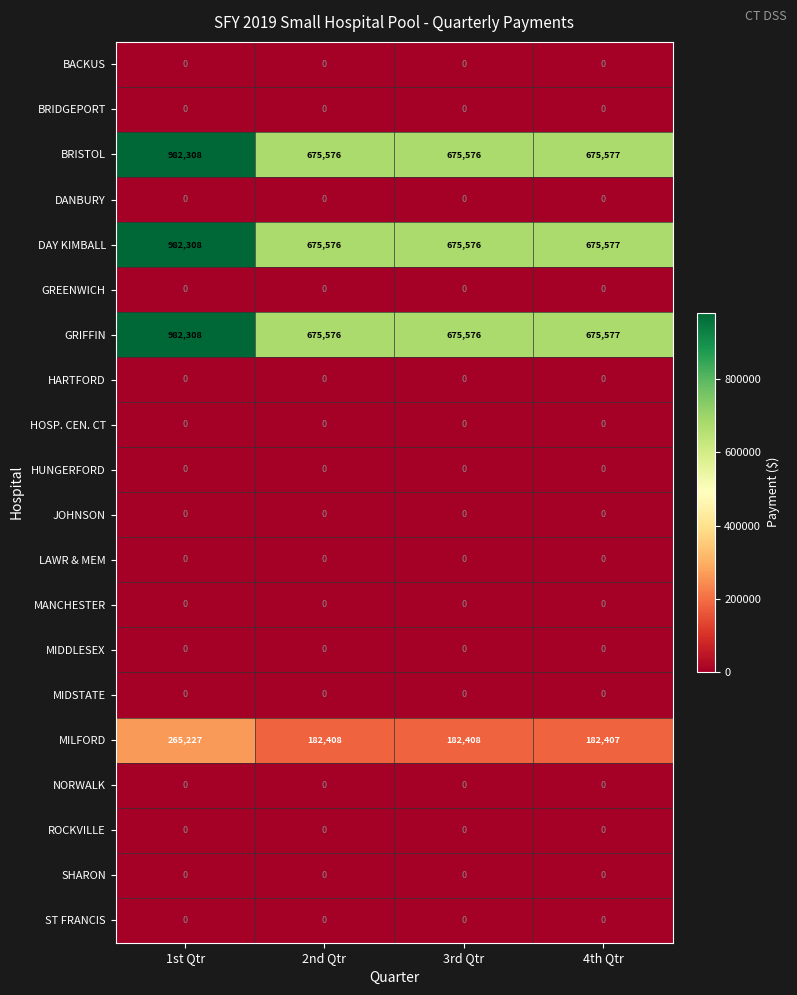

At which label is DAY KIMBALL closest to 828942?

4th Qtr